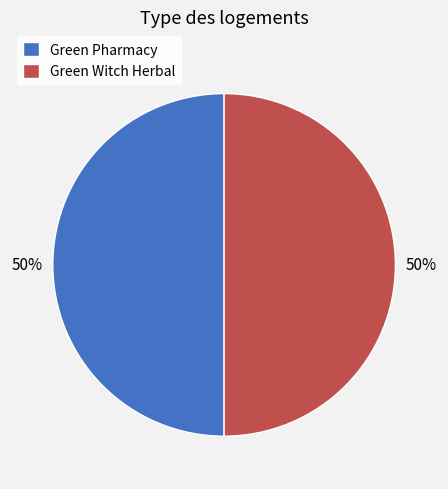

Count the number of slices in the pie.

2